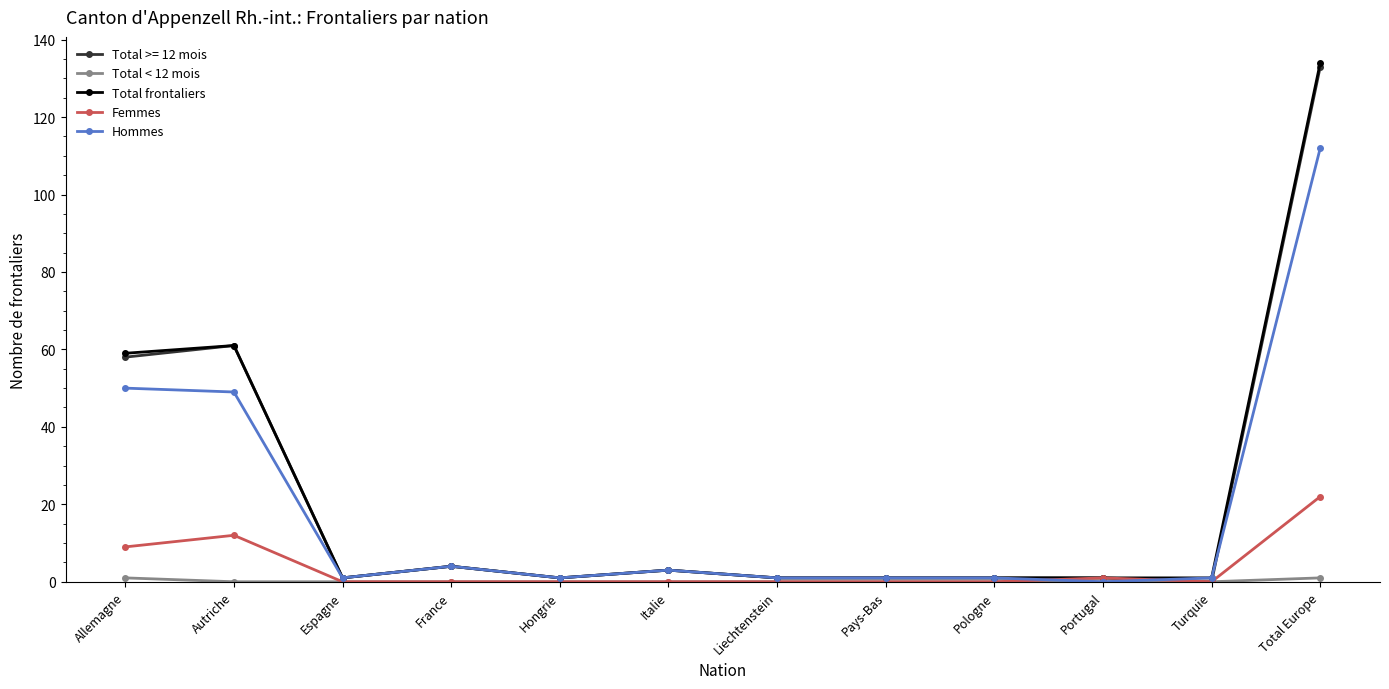

What is the value of the Total frontaliers point at the 10th from the left?

1